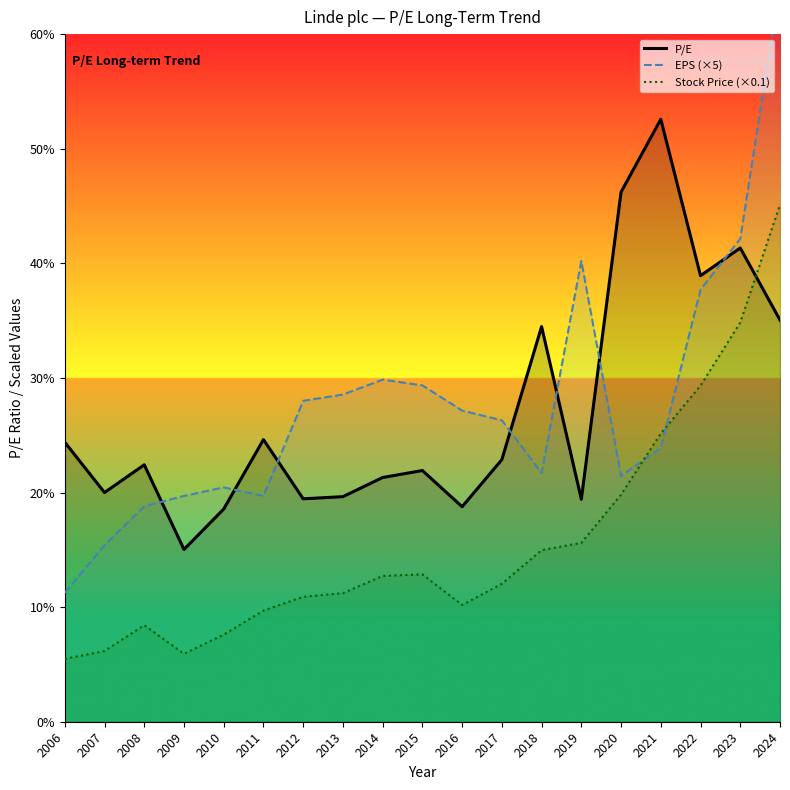

How many lines are shown in the chart?

3